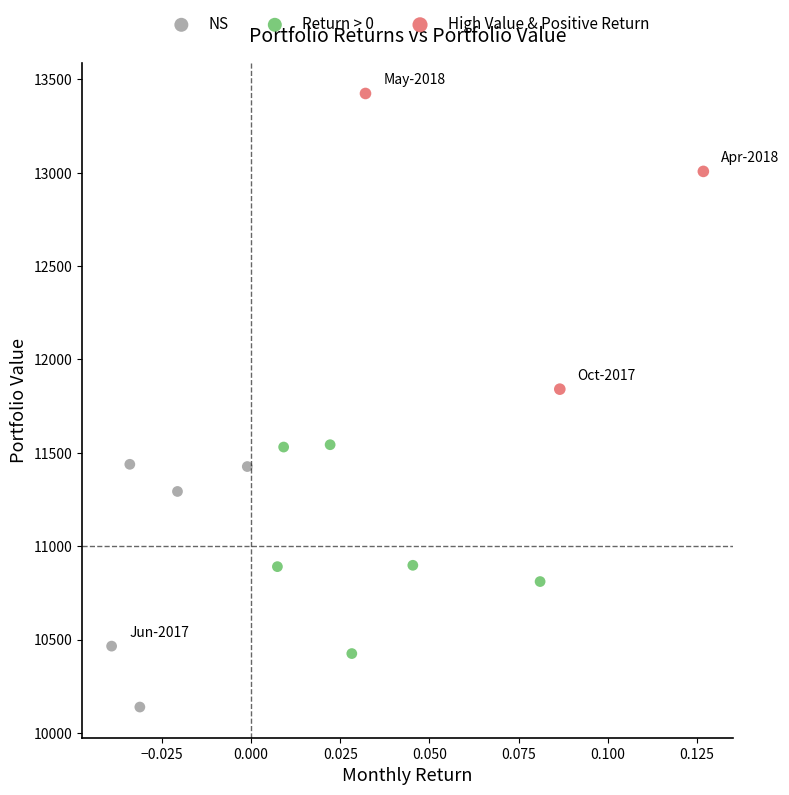

Which series contains the highest Y value?

High Value & Positive Return